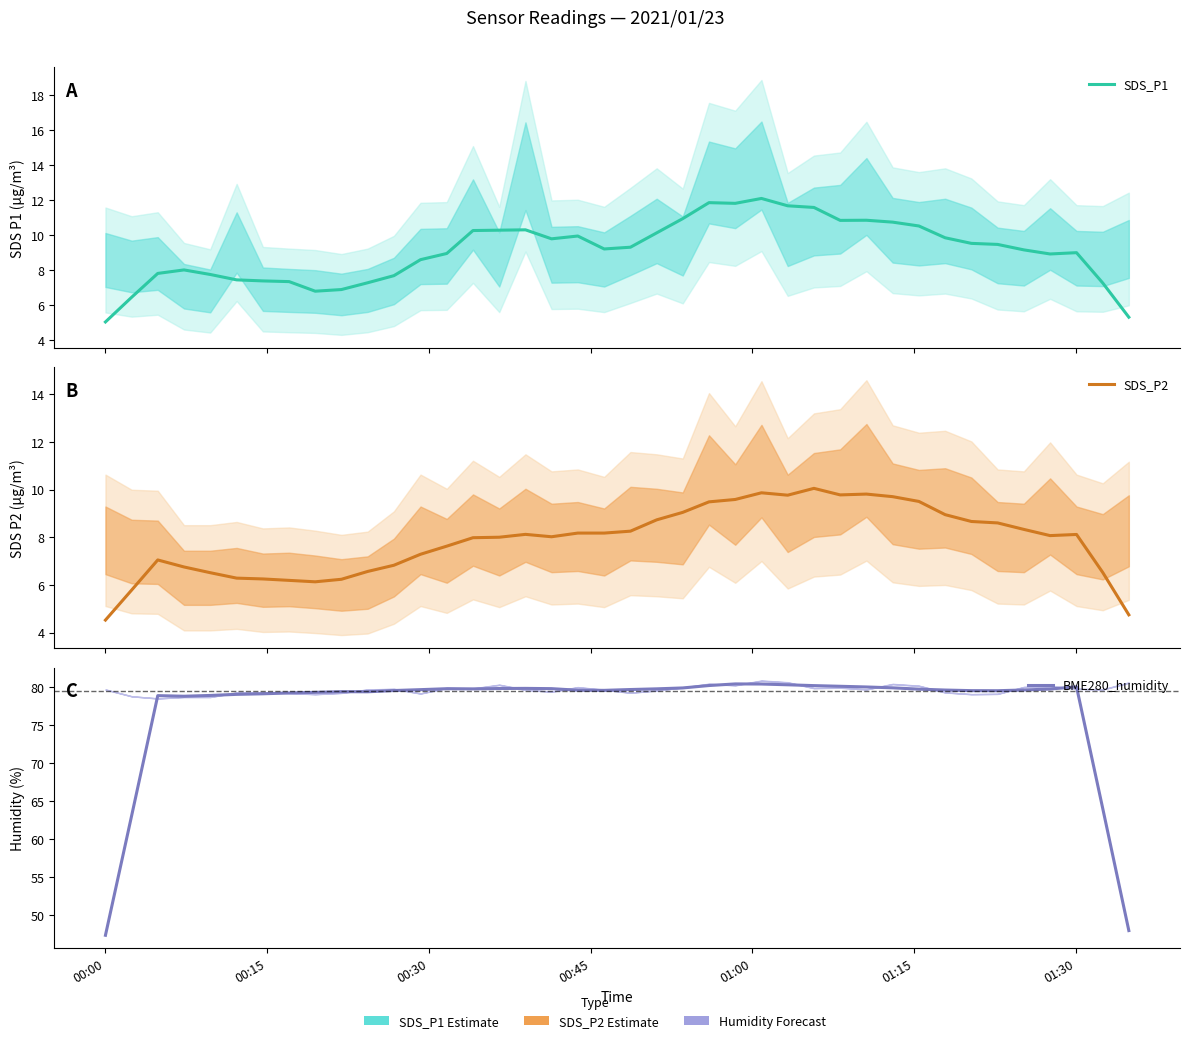

Which series has the largest total across all categories?

BME280_humidity